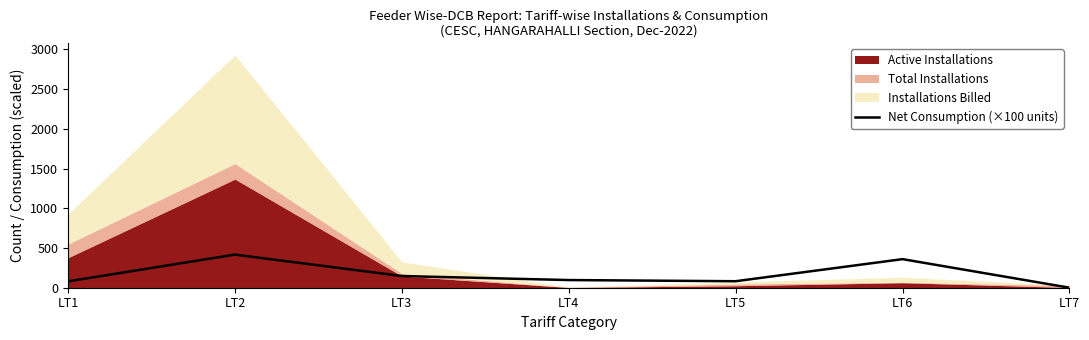

Reading right to left, transcribe all the data shown in this chart.

LT7=0.3	LT6=359.7	LT5=81.8	LT4=96.5	LT3=147.0	LT2=417.0	LT1=80.1